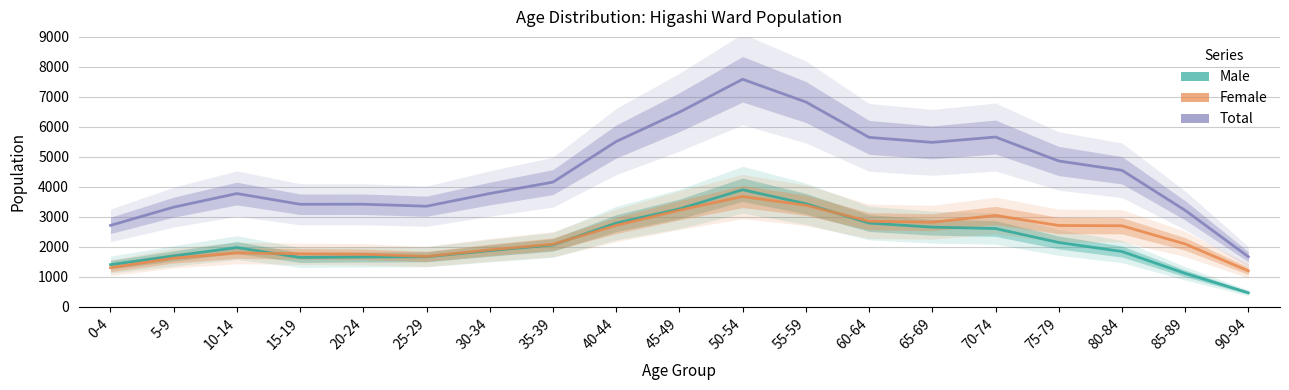

Which series changed the most between 35-39 and 40-44?

Total